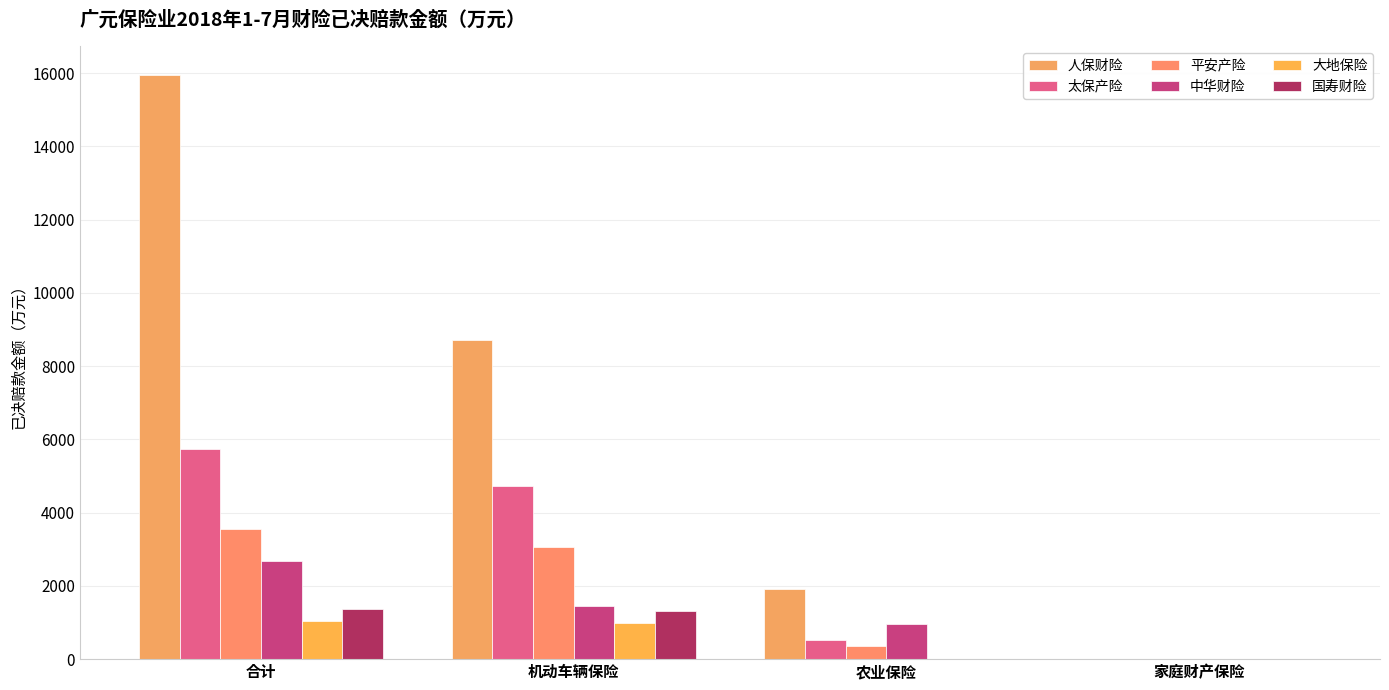

Is it true that 国寿财险 equals 426.7 at 合计?

False